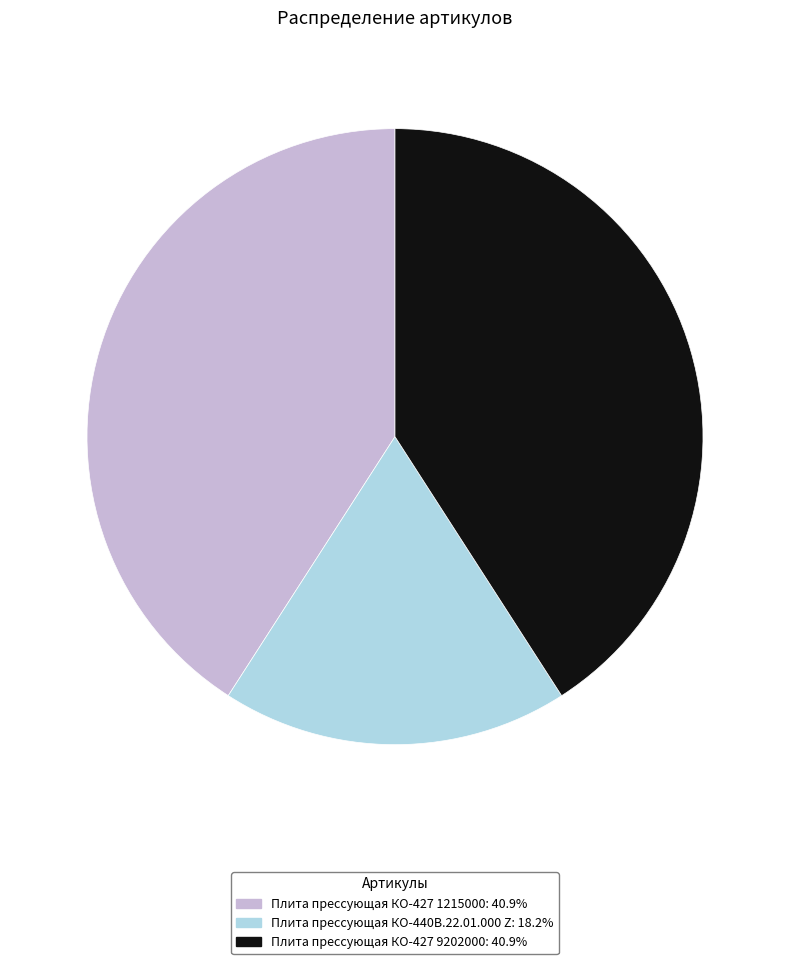

What is the smallest slice in the pie chart?

Плита прессующая КО-440В.22.01.000 Z